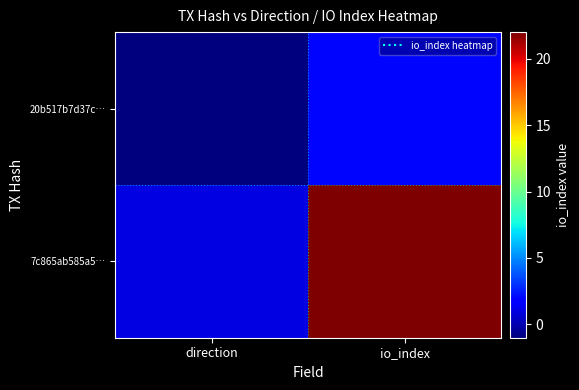

Rank the series by their average value, from highest to lowest.

7c865ab585a5…, 20b517b7d37c…